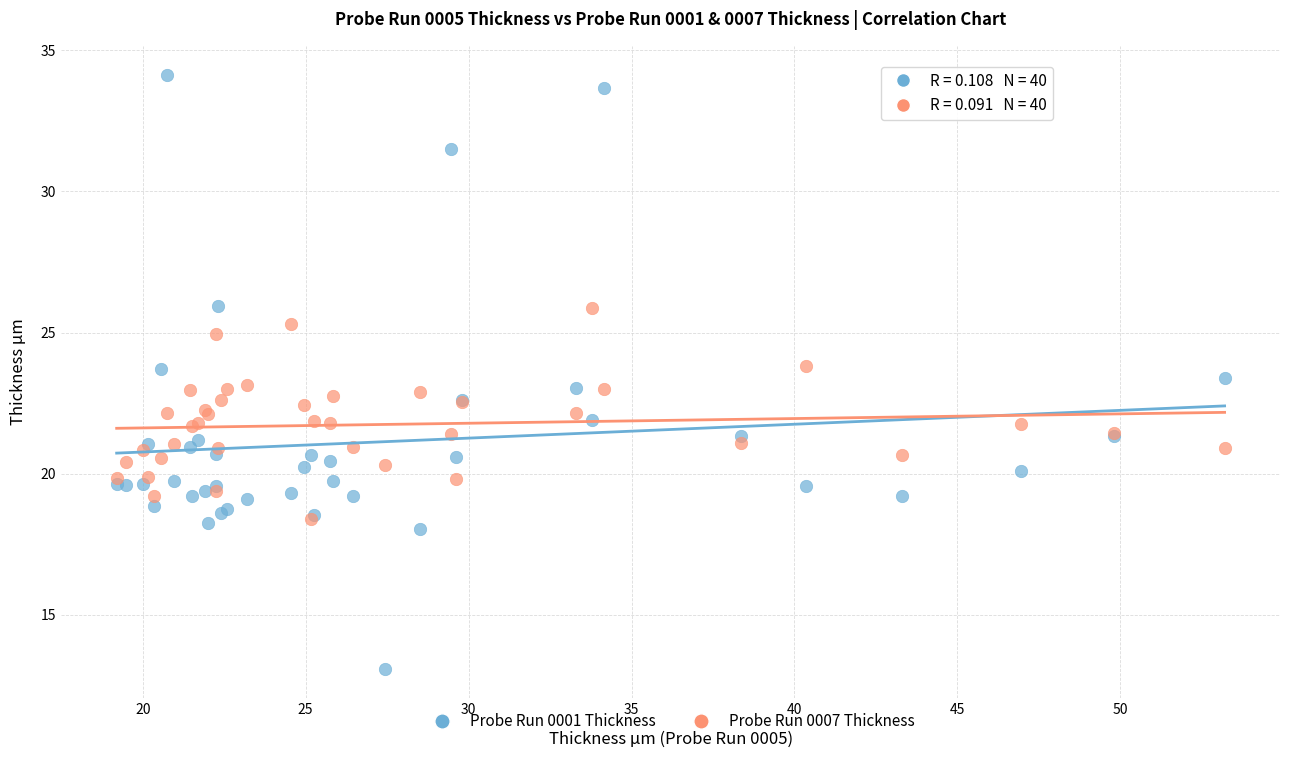

What are all the series names shown in the legend?

Probe Run 0001 Thickness, Probe Run 0007 Thickness